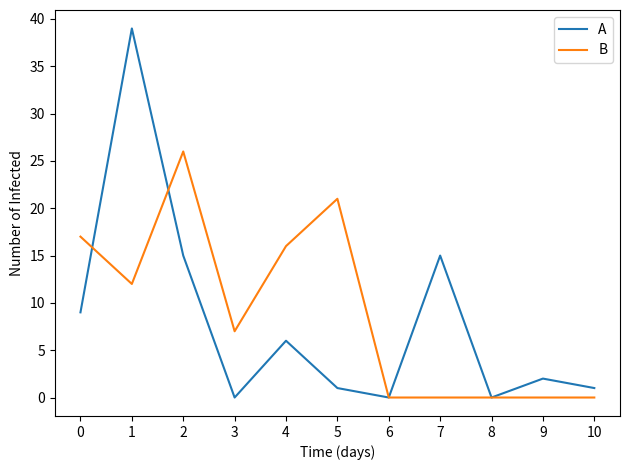

True or false: B has more than 1 interior local peaks.

True